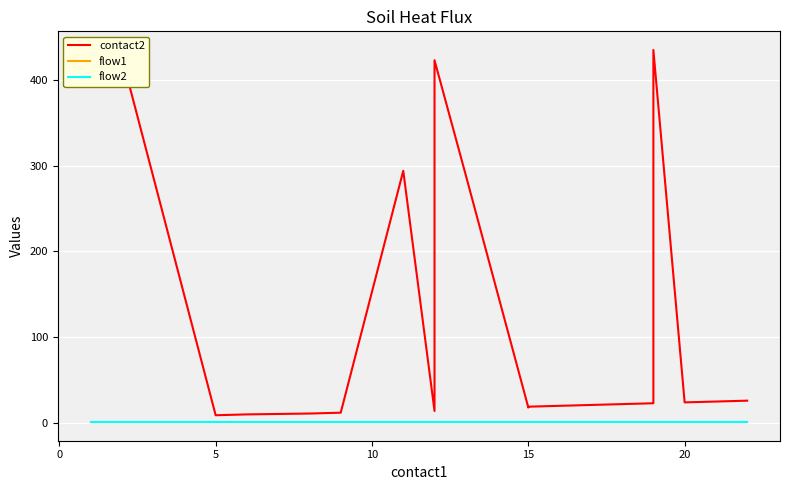

The contact2 series shows 15 at 18. True or false?

False